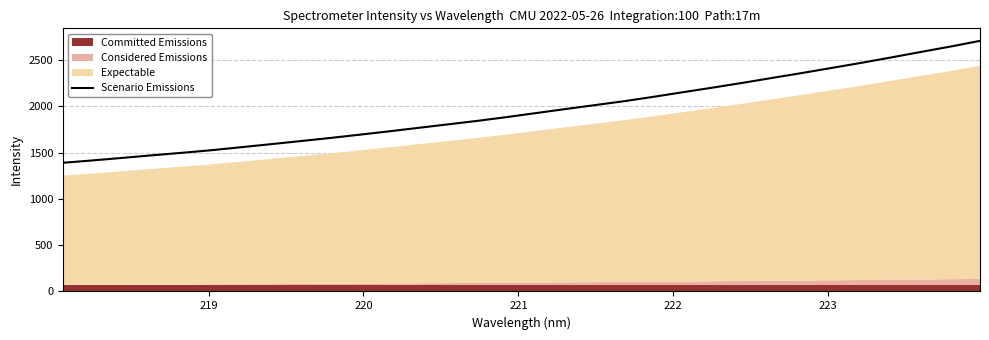

What is the lowest value of the Scenario Emissions series?

1390.6